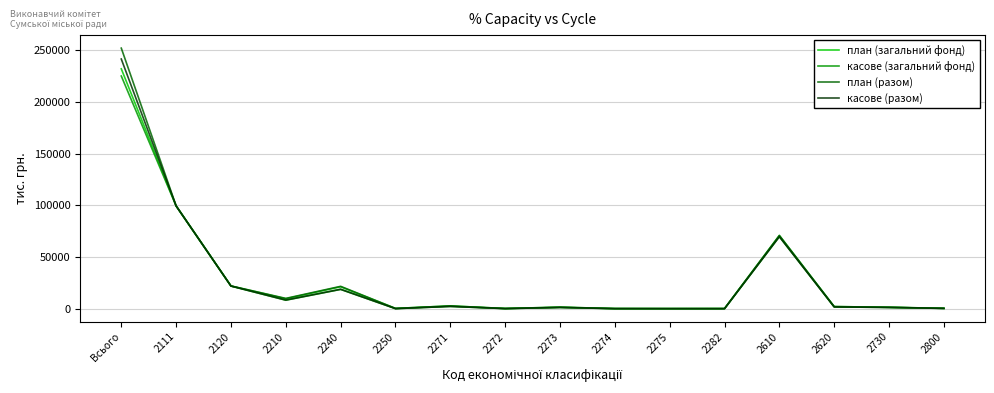

True or false: касове (разом) has more than 2 points higher than both neighbors.

True